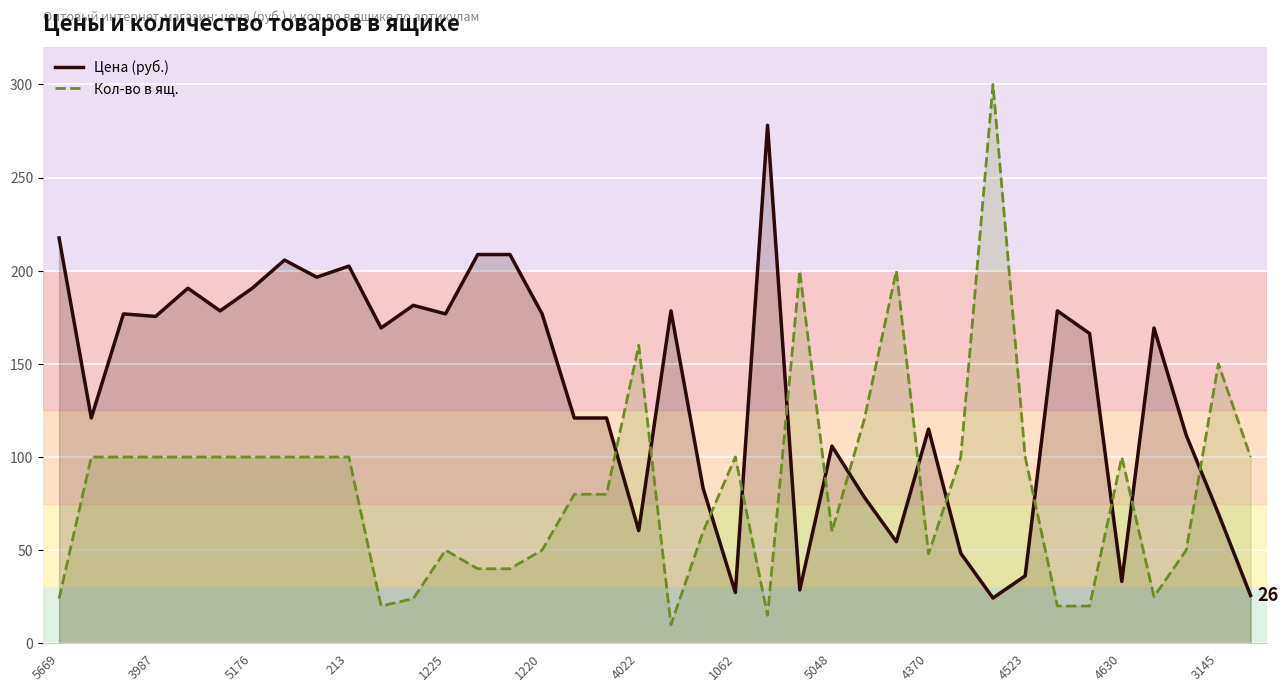

How many times do Цена (руб.) and Кол-во в ящ. cross each other?

13